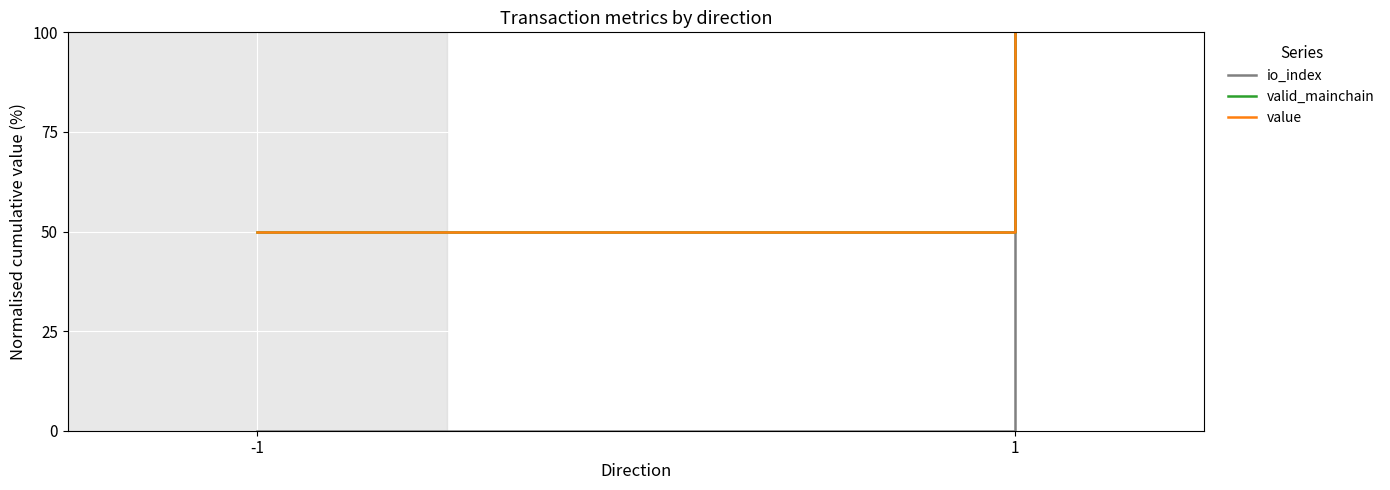

At 1, list the series in order from largest to smallest.

io_index, valid_mainchain, value